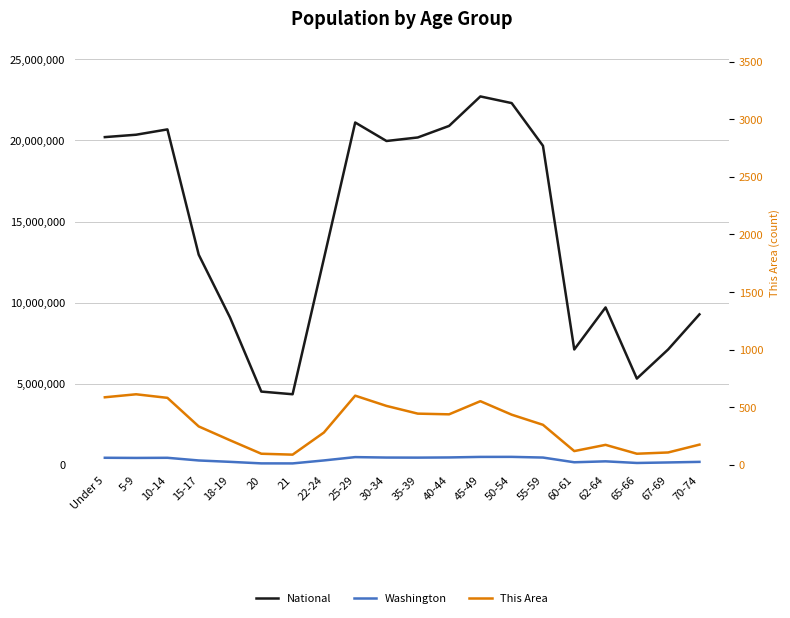

What is the difference between the highest and lowest values at 15-17?

12953920